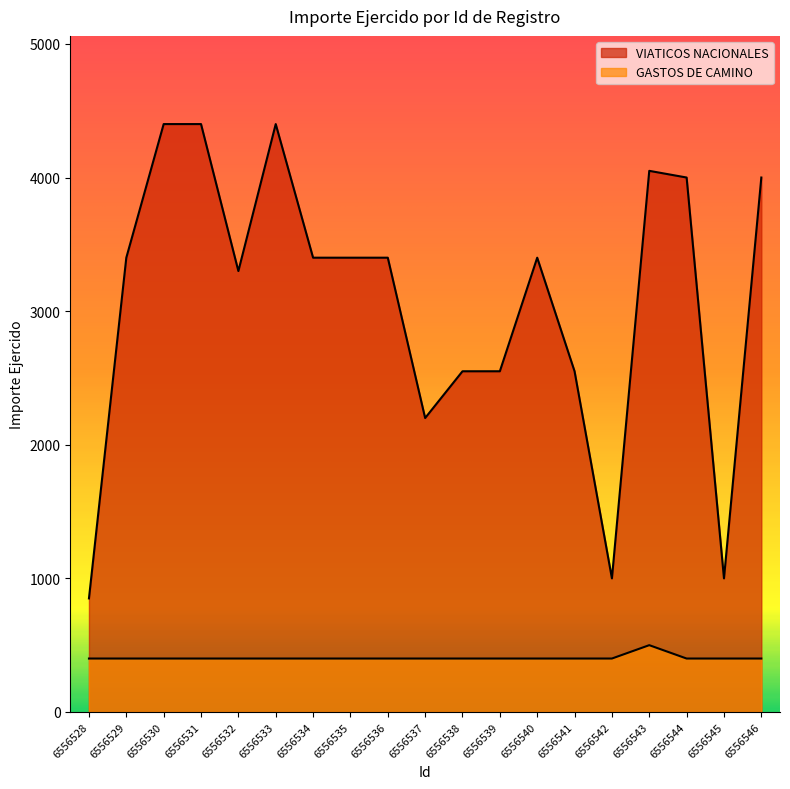

What is the value of the VIATICOS NACIONALES point at the 11th from the left?

2550